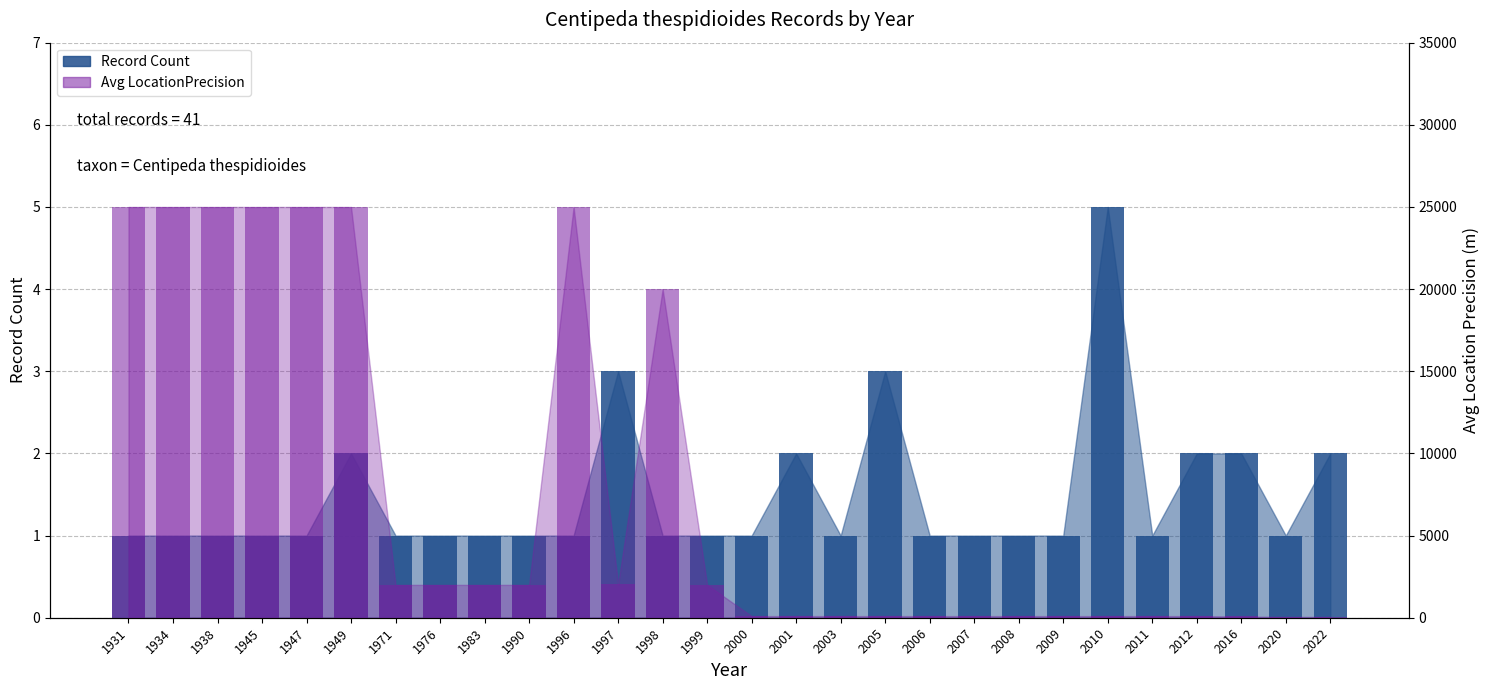

How many data points in Avg LocationPrecision are above 2000?

9